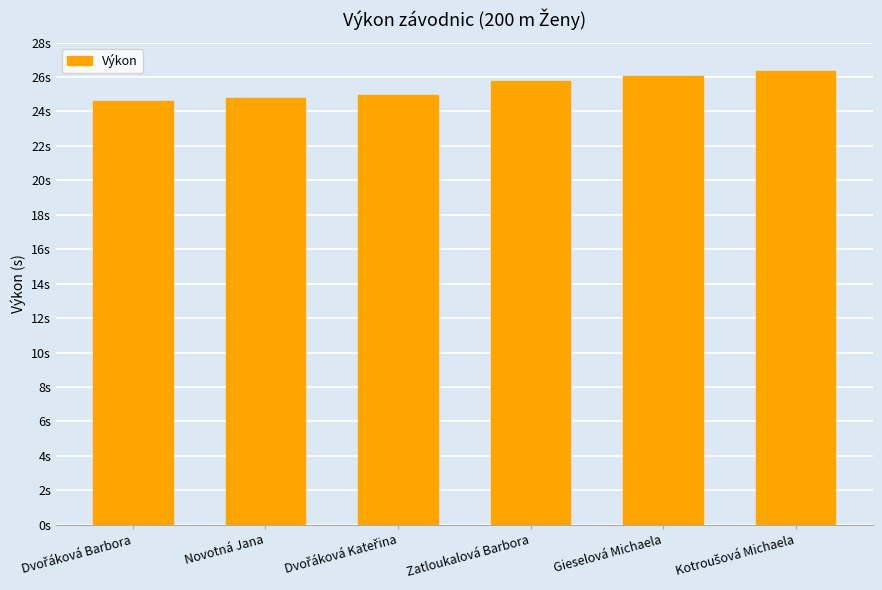

Rank the categories by value from lowest to highest.

Dvořáková Barbora, Novotná Jana, Dvořáková Kateřina, Zatloukalová Barbora, Gieselová Michaela, Kotroušová Michaela